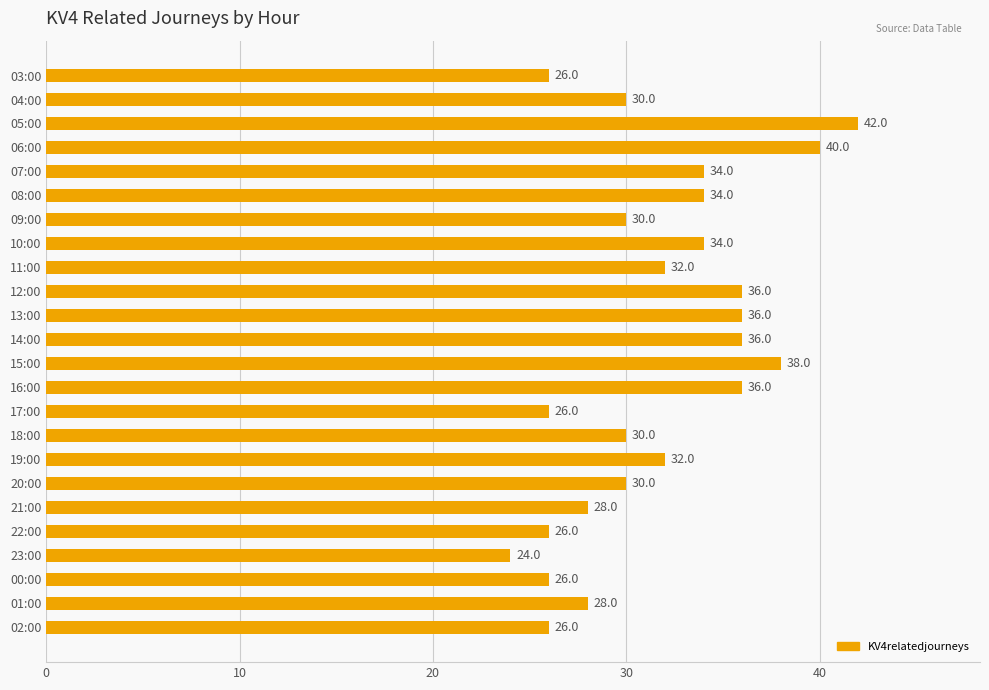

What is the ratio of the value at 21:00 to the value at 10:00?

0.8